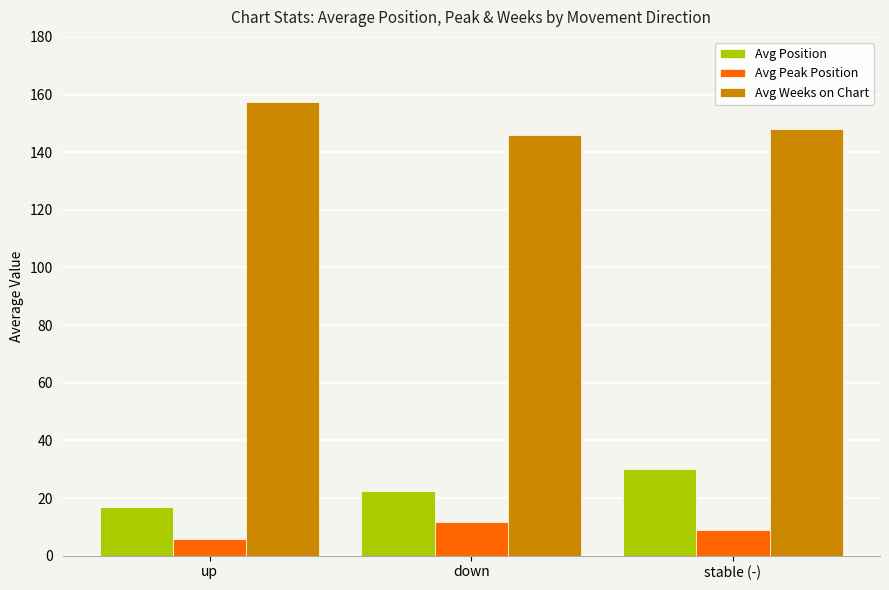

Which series changed the most between down and stable (-)?

Avg Position